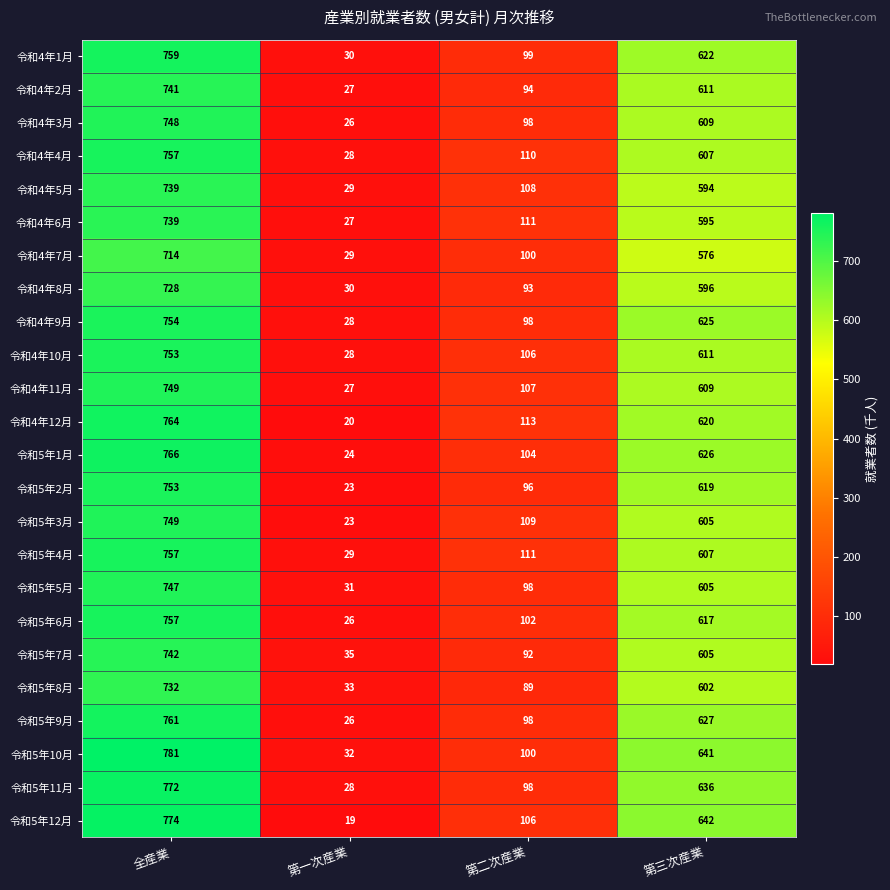

Which series has the largest total across all categories?

令和5年10月